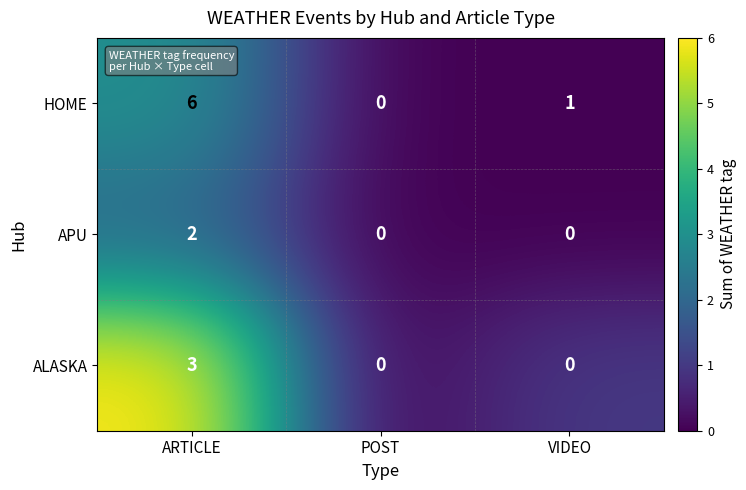

Count the APU values in the range 0 to 2.

3